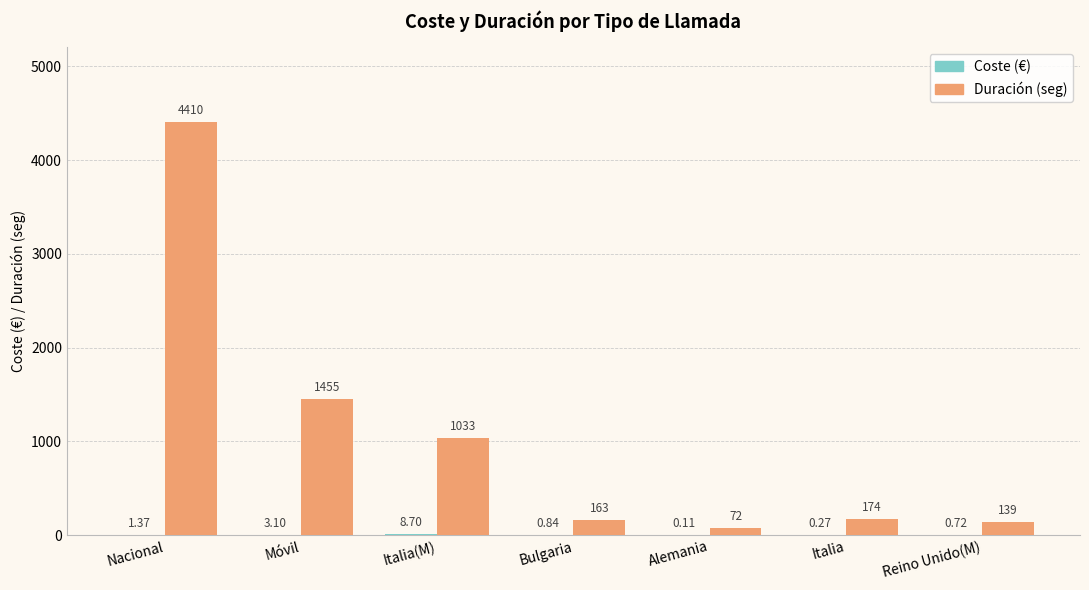

Between Italia(M) and Alemania, which series saw the biggest shift?

Duración (seg)